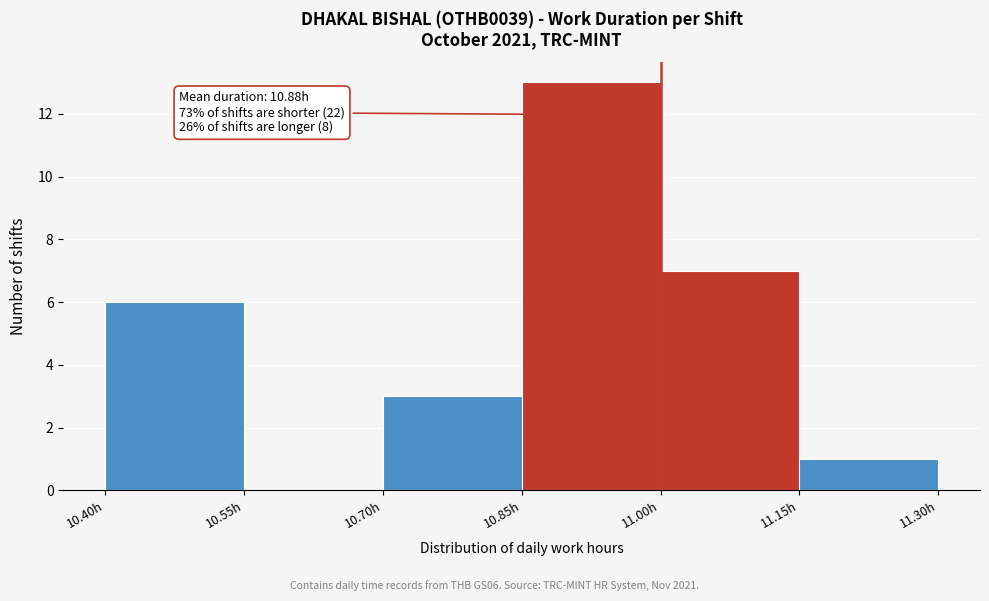

Over which range of the x-axis is the bar tallest?

10.85 to 11.00